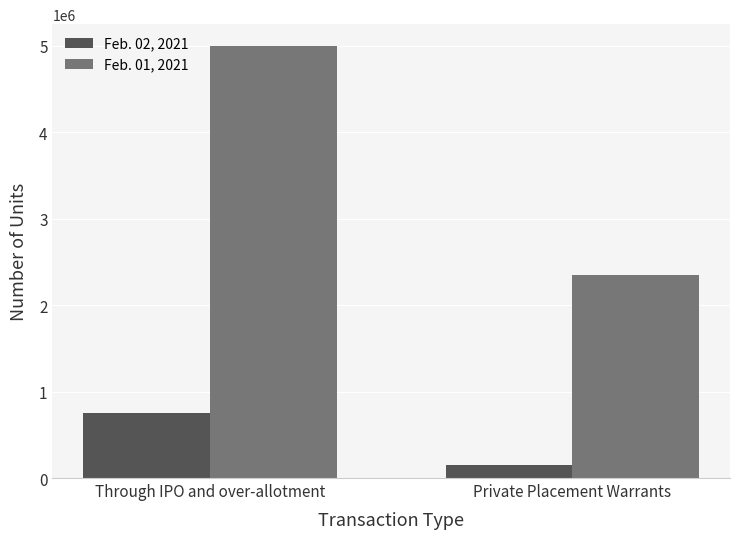

Count the number of categories in the chart.

2